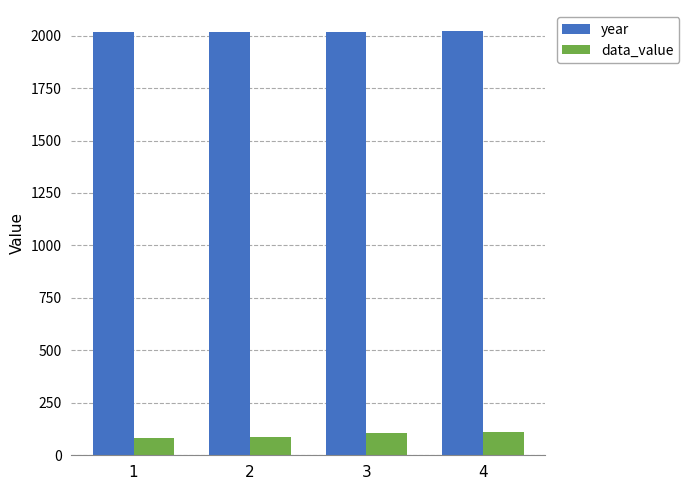

How many data points in year are less than 2019?

2